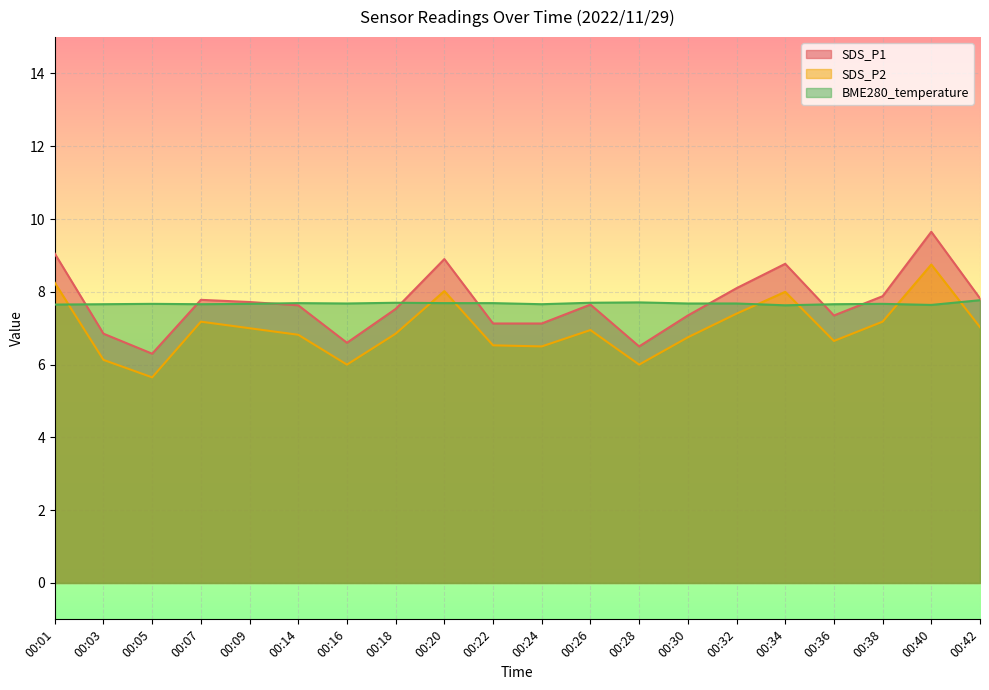

Reading left to right, what are all the values shown in this chart?

SDS_P1: 00:01=9.1	00:03=6.8	00:05=6.3	00:07=7.8	00:09=7.7	00:14=7.6	00:16=6.6	00:18=7.5	00:20=8.9	00:22=7.1	00:24=7.1	00:26=7.7	00:28=6.5	00:30=7.3	00:32=8.1	00:34=8.8	00:36=7.3	00:38=7.9	00:40=9.7	00:42=7.8
SDS_P2: 00:01=8.2	00:03=6.1	00:05=5.7	00:07=7.2	00:09=7.0	00:14=6.8	00:16=6.0	00:18=6.8	00:20=8.0	00:22=6.5	00:24=6.5	00:26=7.0	00:28=6.0	00:30=6.8	00:32=7.4	00:34=8.0	00:36=6.7	00:38=7.2	00:40=8.8	00:42=7.0
BME280_temperature: 00:01=7.7	00:03=7.7	00:05=7.7	00:07=7.7	00:09=7.7	00:14=7.7	00:16=7.7	00:18=7.7	00:20=7.7	00:22=7.7	00:24=7.7	00:26=7.7	00:28=7.7	00:30=7.7	00:32=7.7	00:34=7.6	00:36=7.7	00:38=7.7	00:40=7.6	00:42=7.8